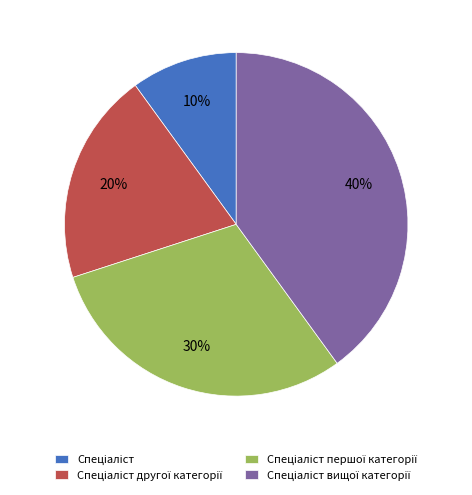

Is there a majority slice in this chart?

No